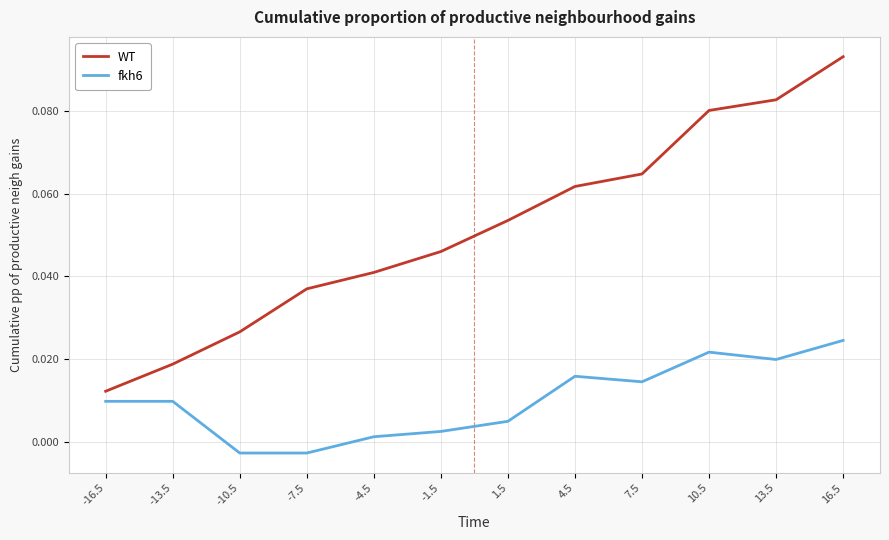

What are all the series names shown in the legend?

WT, fkh6